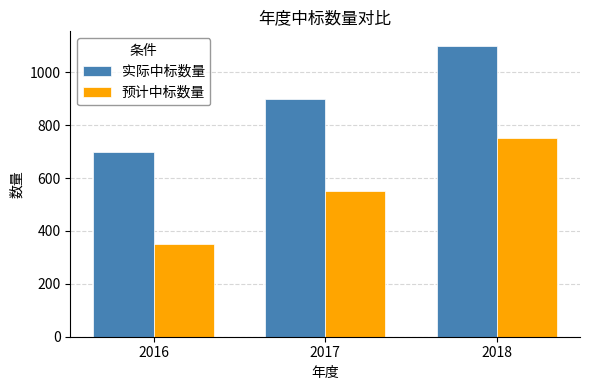

What is the difference between the highest and lowest values at 2017?

350